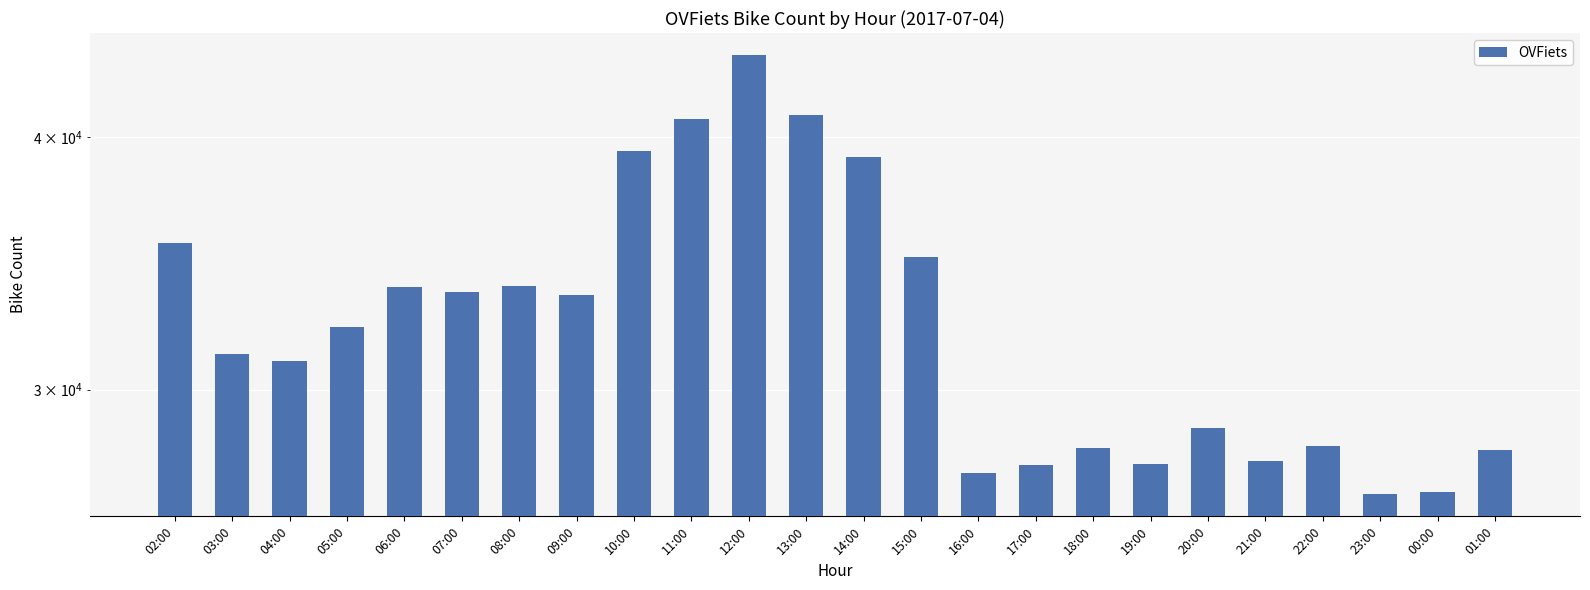

Rank the categories by value from highest to lowest.

12:00, 13:00, 11:00, 10:00, 14:00, 02:00, 15:00, 08:00, 06:00, 07:00, 09:00, 05:00, 03:00, 04:00, 20:00, 22:00, 18:00, 01:00, 21:00, 19:00, 17:00, 16:00, 00:00, 23:00